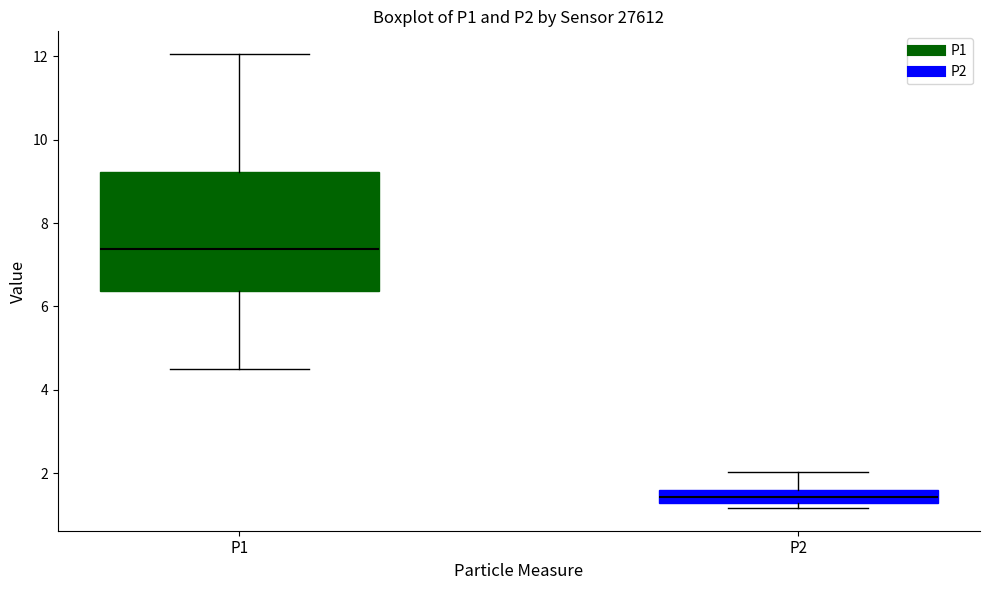

Reading left to right, transcribe this box plot: for each box, give where its median line is, the range the box spans, and where its two whiskers end, as read against the y-axis. The values are not printed on the chart, so give them approximately, as read against the axis.

P1: median 7.4, box 6.4 to 9.2, whiskers 4.6 to 12.0
P2: median 1.4 (inside the box), box 1.4 to 1.6, whiskers 1.2 to 2.0